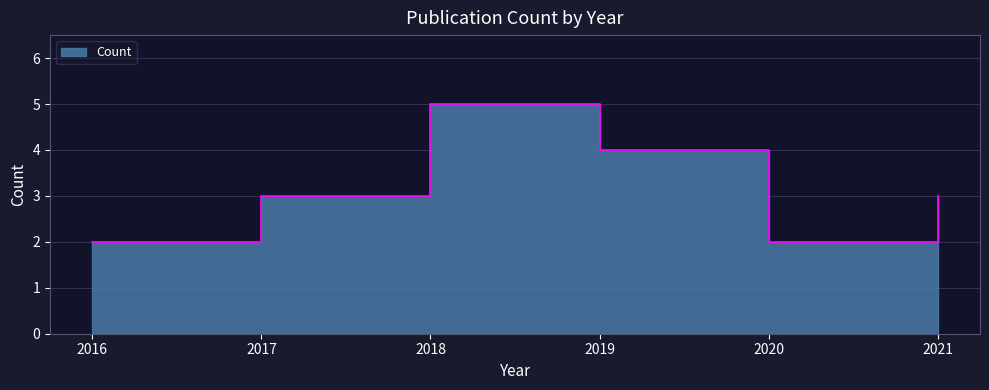

What is the minimum value shown in the chart?

2